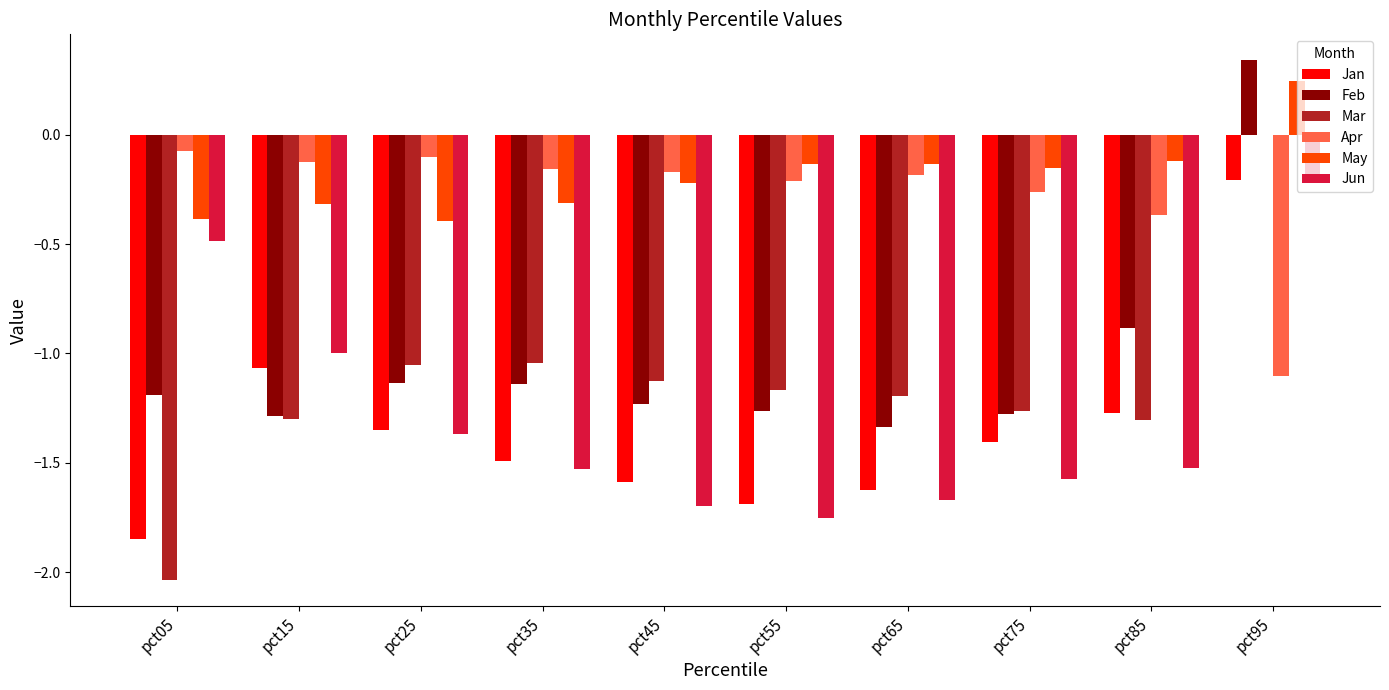

At which category is the sum across all series the highest?

pct95